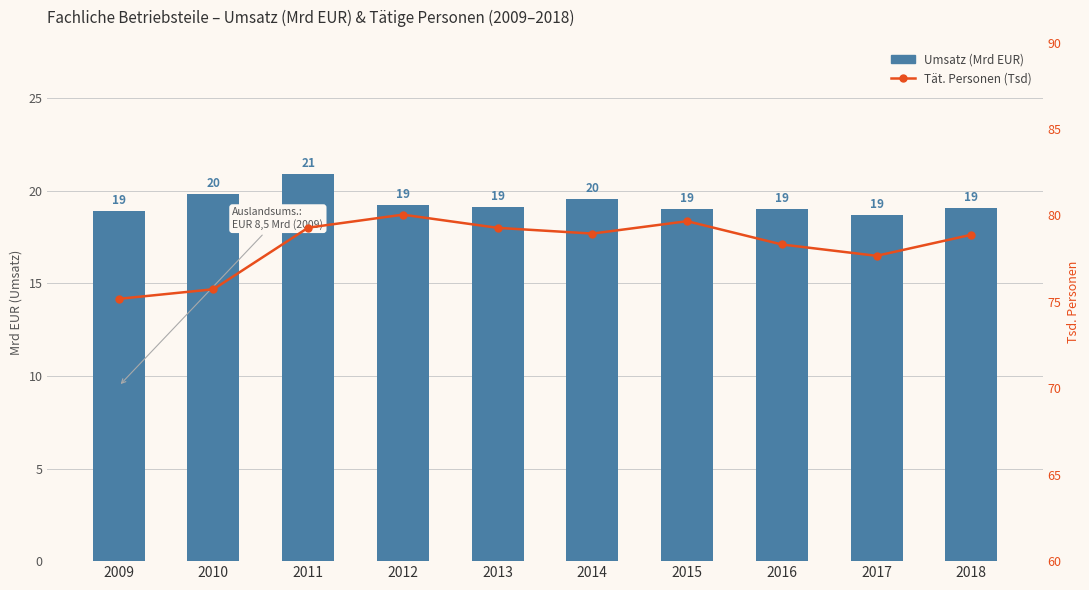

Rank the series by their maximum value, from highest to lowest.

Taetige Personen (Tsd), Umsatz (Mrd EUR), Auslandsumsatz